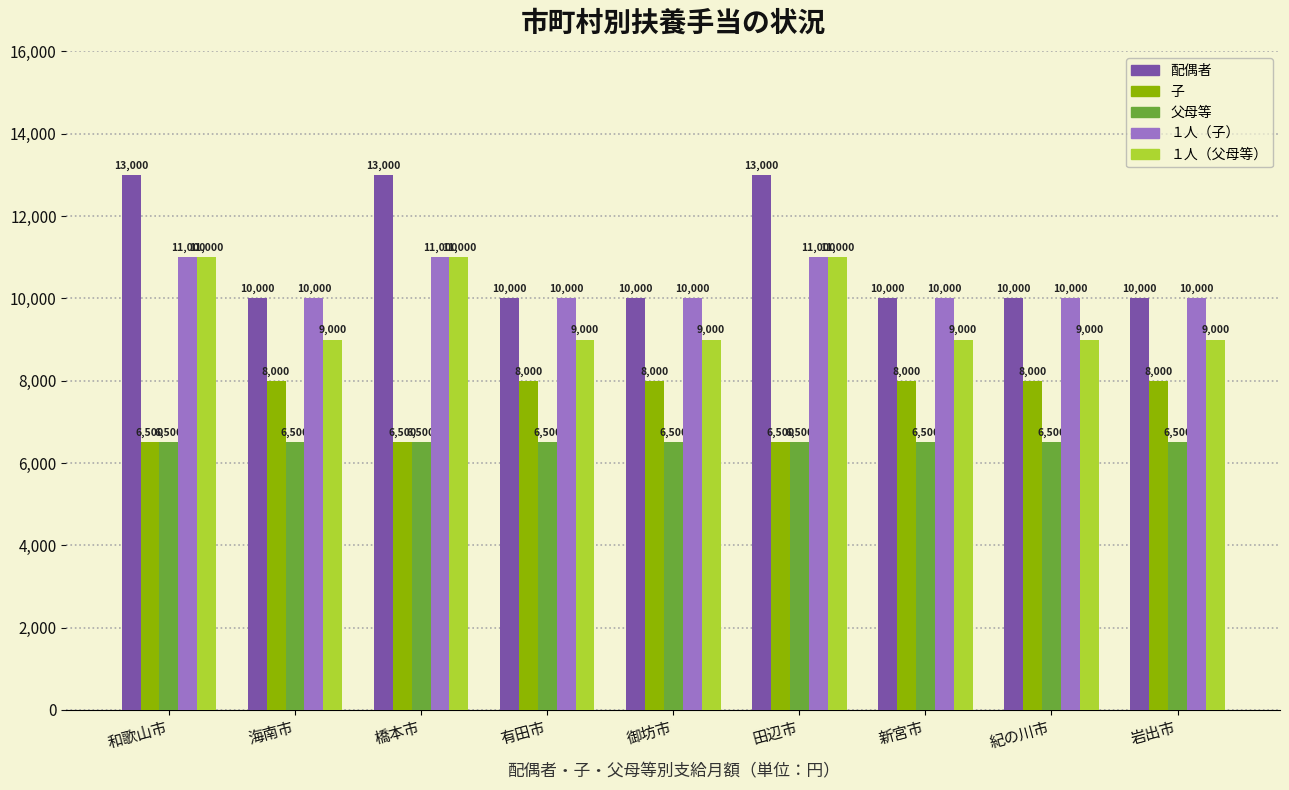

What is the average value of the １人（子） series?

10333